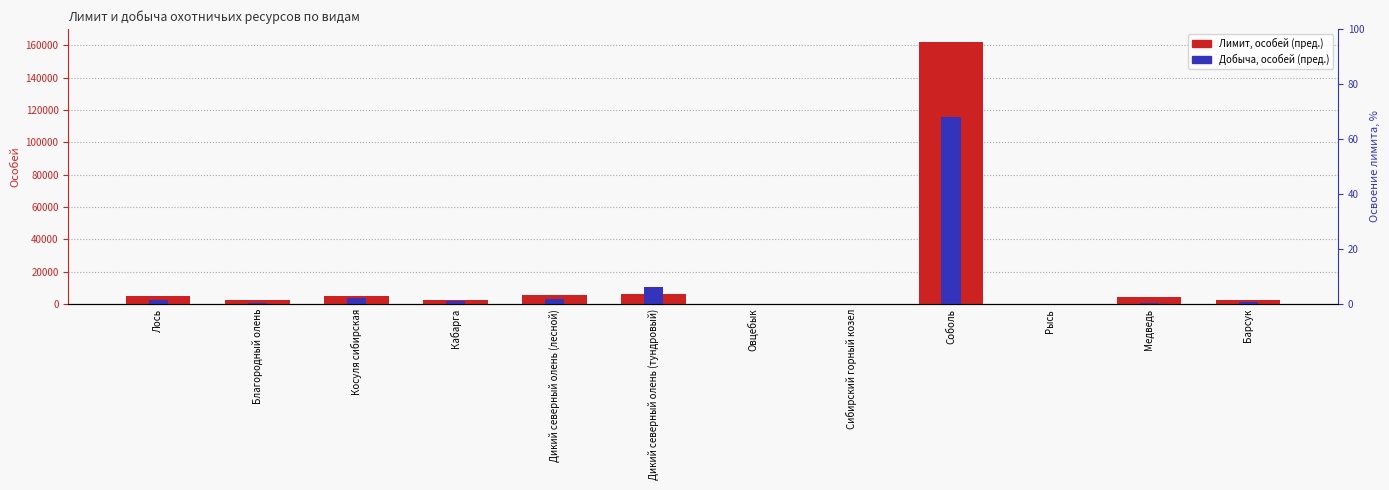

At which category is the sum across all series the highest?

Соболь